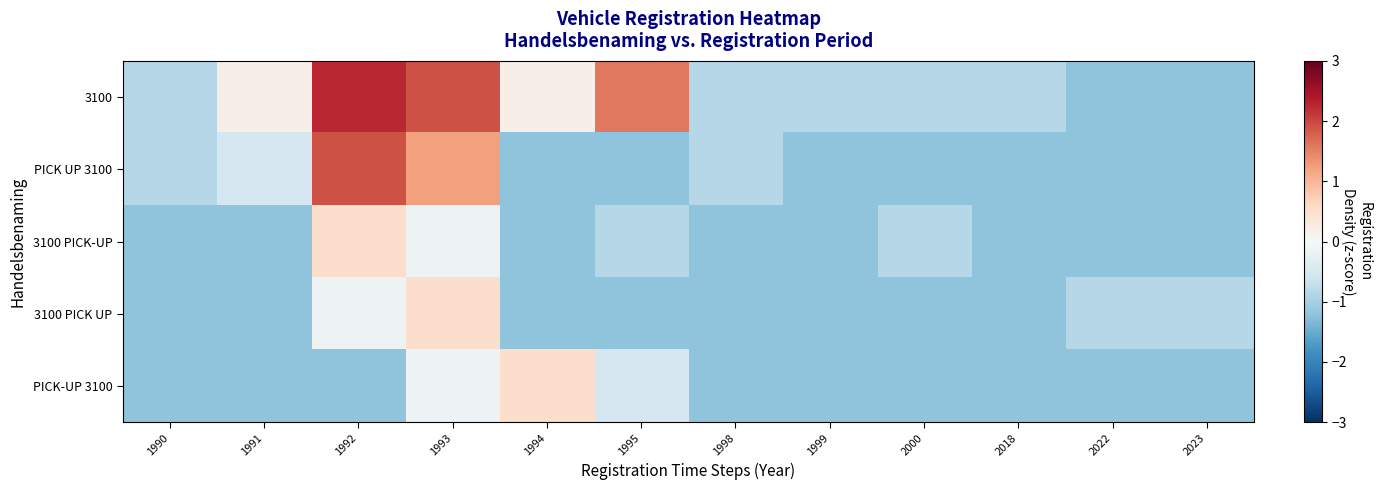

Between 1999 and 2023, which series saw the biggest shift?

3100